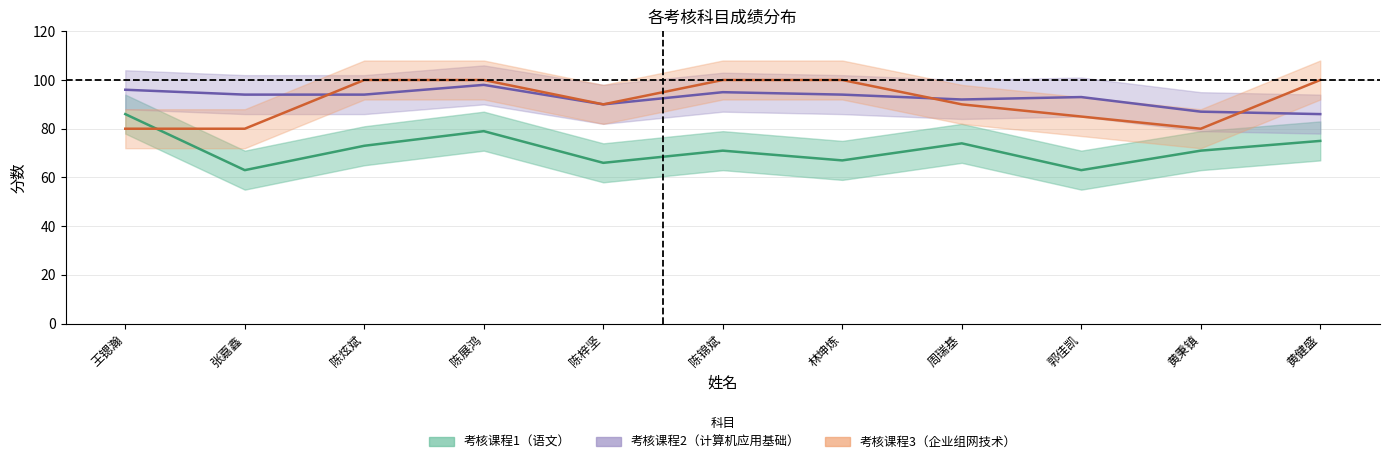

What is the approximate value of 考核课程2（计算机应用基础） at 林坤炼, to the nearest 5?

95